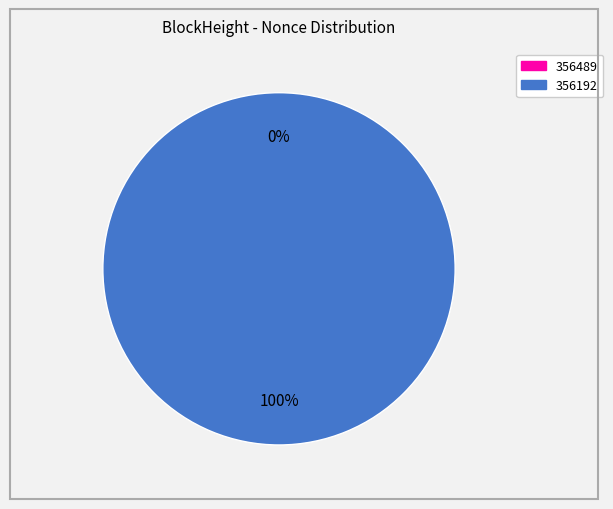

Is 356489 the majority of the pie?

No